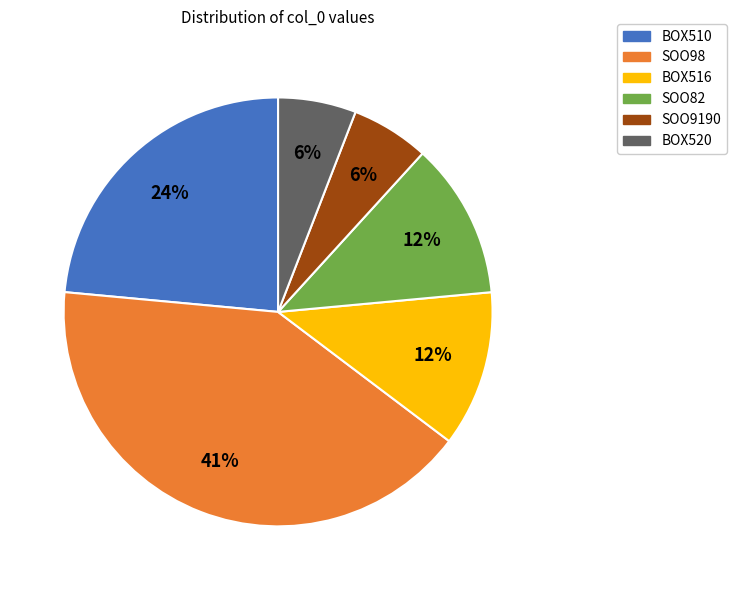

Combined, do SOO98 and SOO9190 account for over 50%?

No